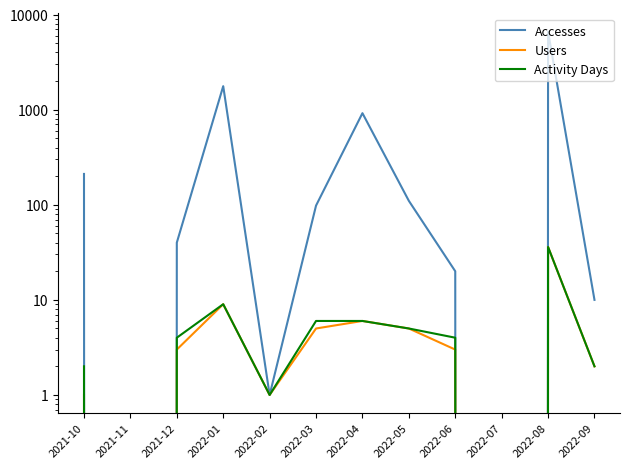

Is this an area chart (filled region under the line)?

No